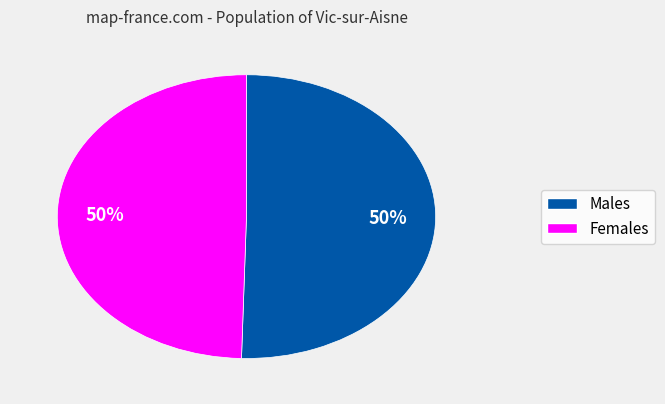

To the nearest percent, what is the average slice percentage?

50%